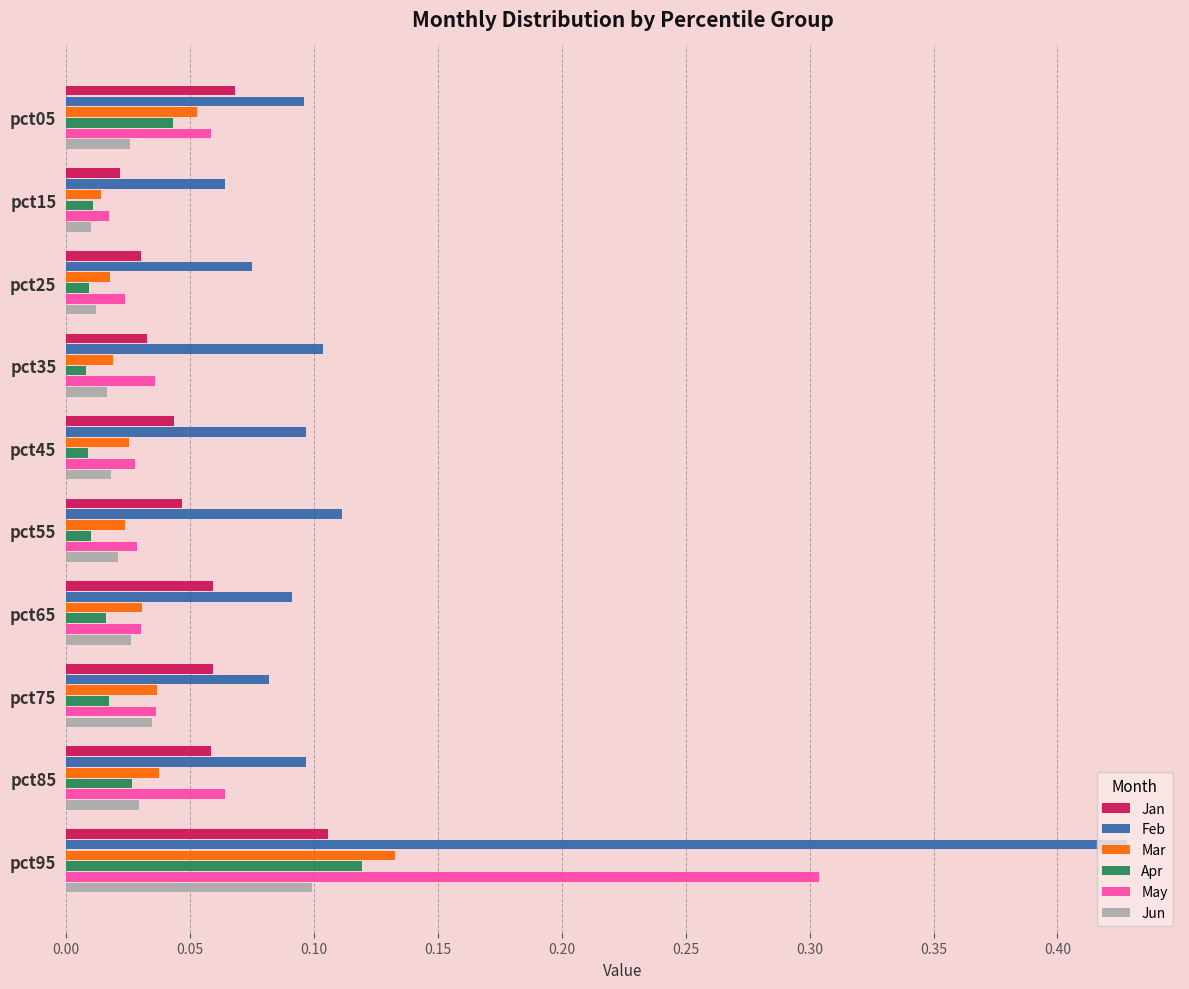

Which series has the widest spread of values?

Feb